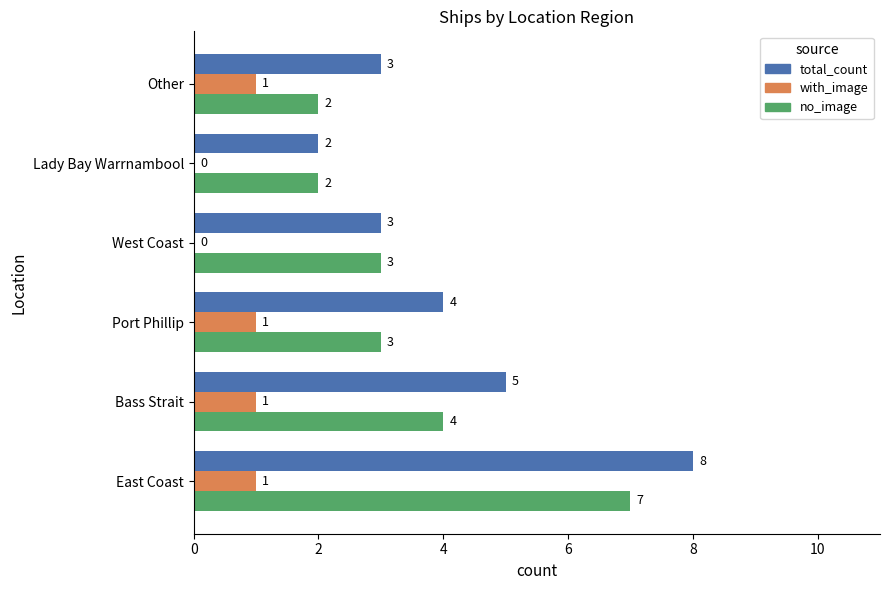

What is the sum of all no_image values?

21